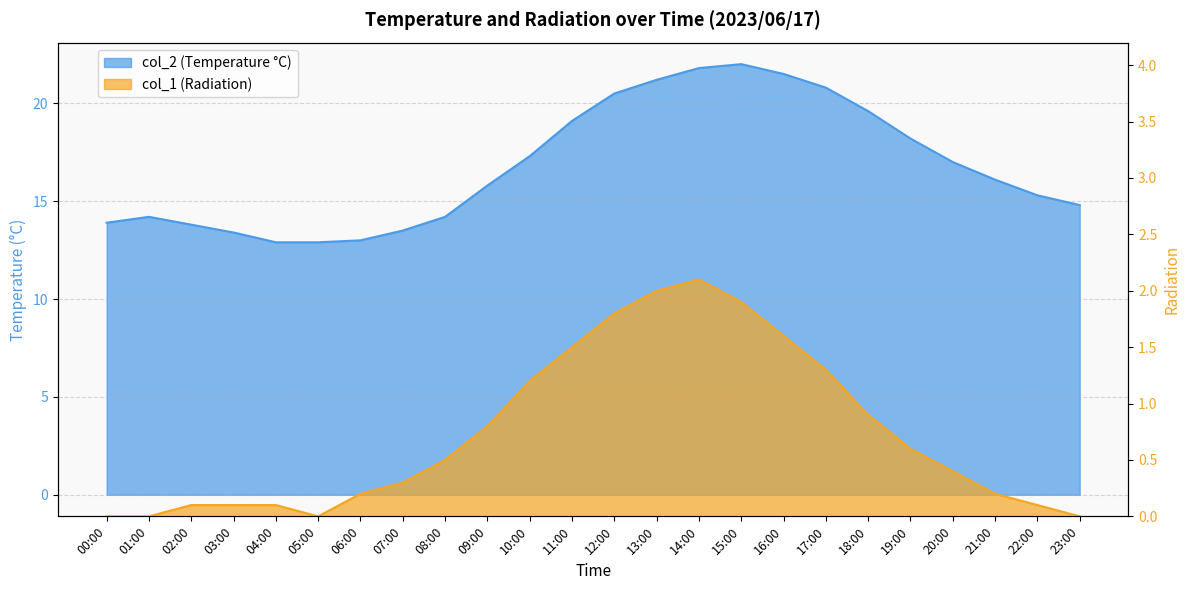

What is the label of the 5th point from the left?

04:00